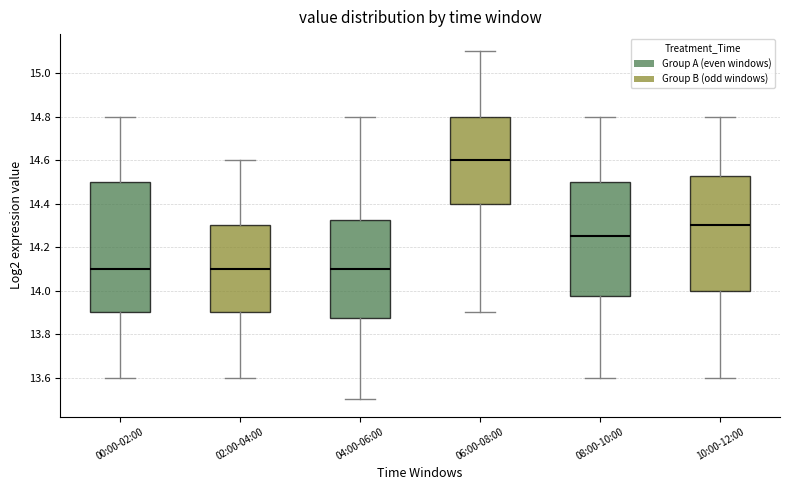

Reading left to right, read every box against the y-axis: the position of its median line, the range the box covers, and the ends of its whiskers. The values are not printed on the chart, so give them approximately, as read against the axis.

00:00-02:00: median 14.10, box 13.90 to 14.50, whiskers 13.60 to 14.80
02:00-04:00: median 14.10, box 13.90 to 14.30, whiskers 13.60 to 14.60
04:00-06:00: median 14.10, box 13.88 to 14.32, whiskers 13.50 to 14.80
06:00-08:00: median 14.60, box 14.40 to 14.80, whiskers 13.90 to 15.10
08:00-10:00: median 14.26, box 13.98 to 14.50, whiskers 13.60 to 14.80
10:00-12:00: median 14.30, box 14.00 to 14.52, whiskers 13.60 to 14.80